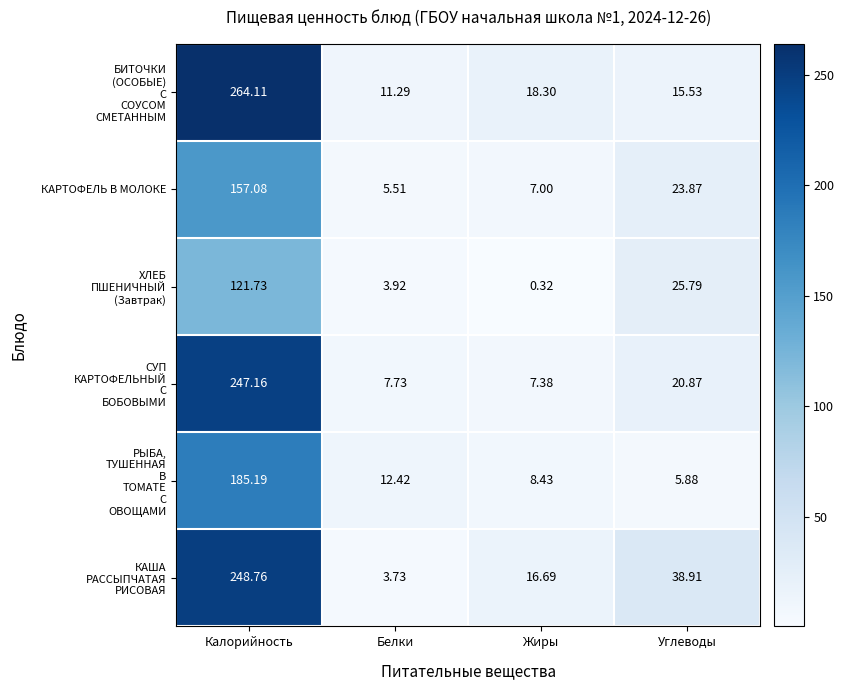

At which category is the sum across all series the highest?

Калорийность